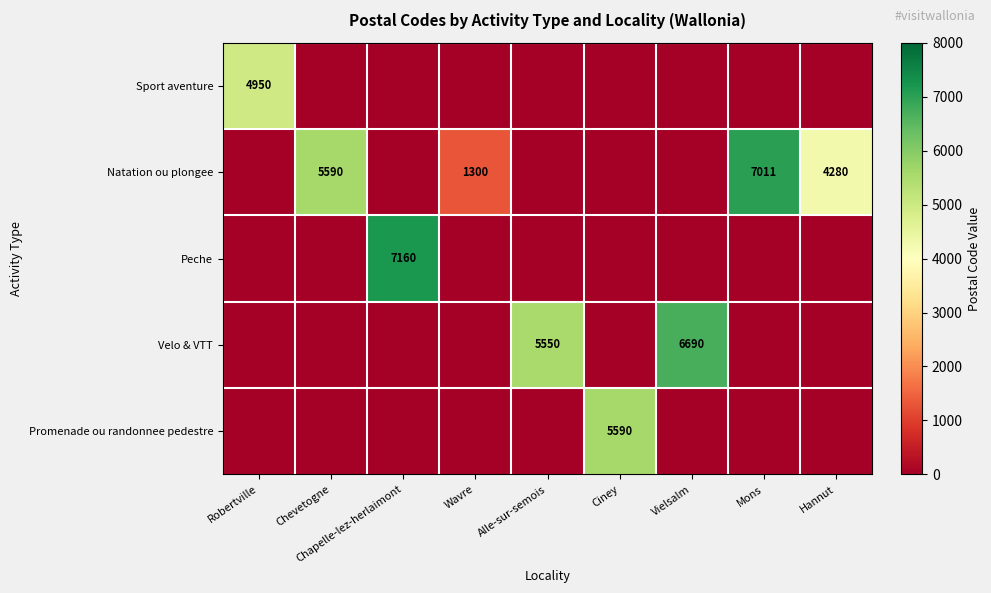

The value of Velo & VTT at Vielsalm is 10895. True or false?

False